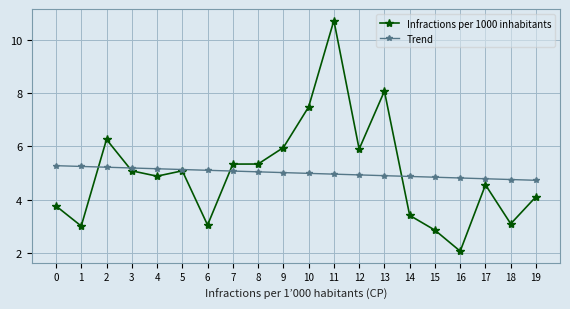

How many data points in Infractions per 1000 inhabitants are less than 5?

10